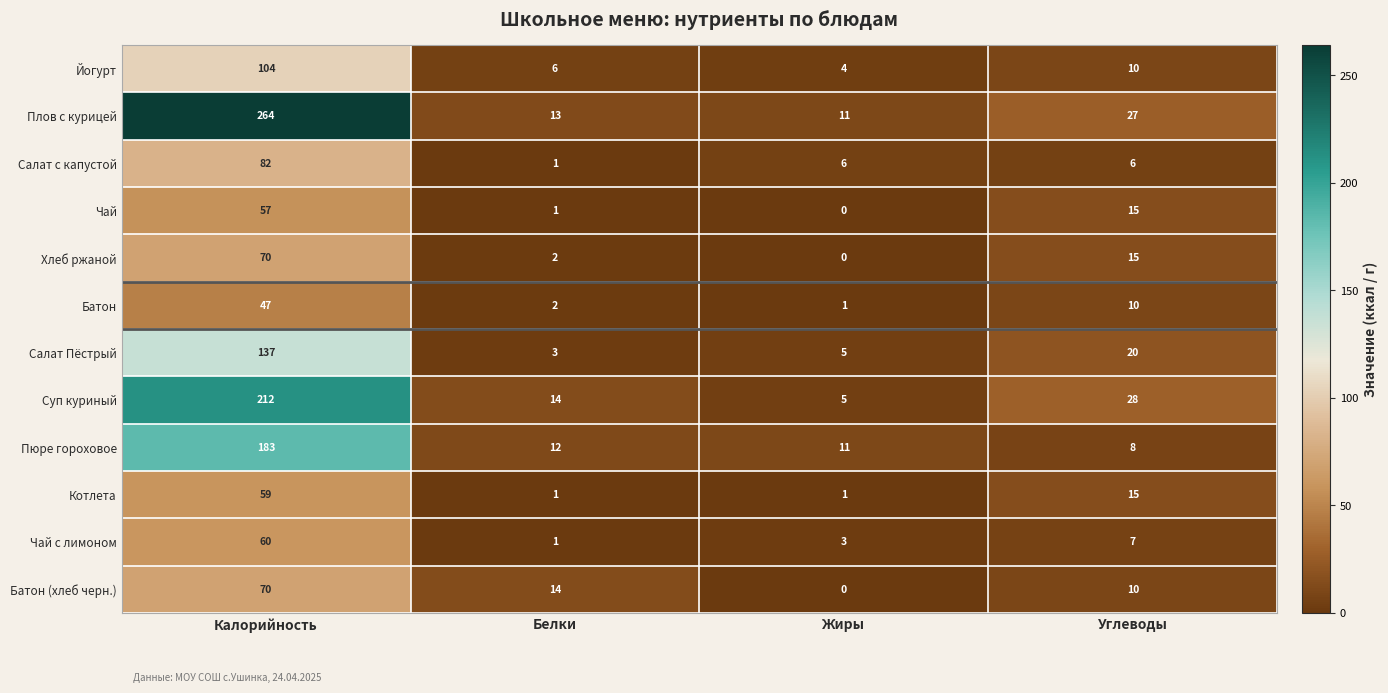

The value of Салат с капустой at Углеводы is 4. True or false?

False